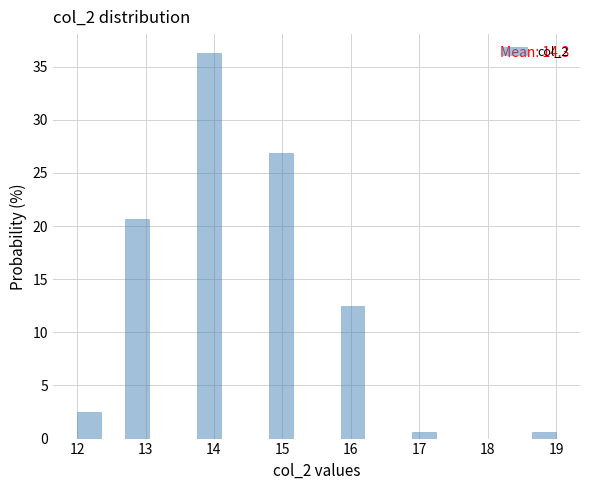

Around what value on the x-axis is the tallest bar? Give the approximate position of its centre, as read against the axis.

13.9